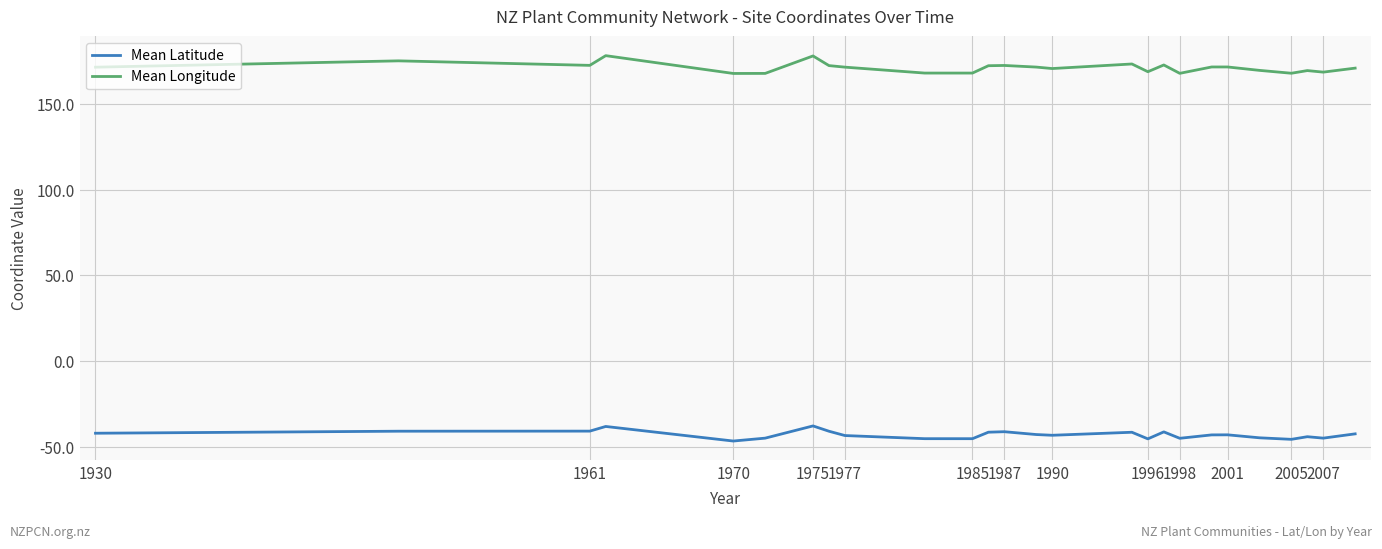

True or false: Mean Longitude has more than 0 interior local peaks.

True